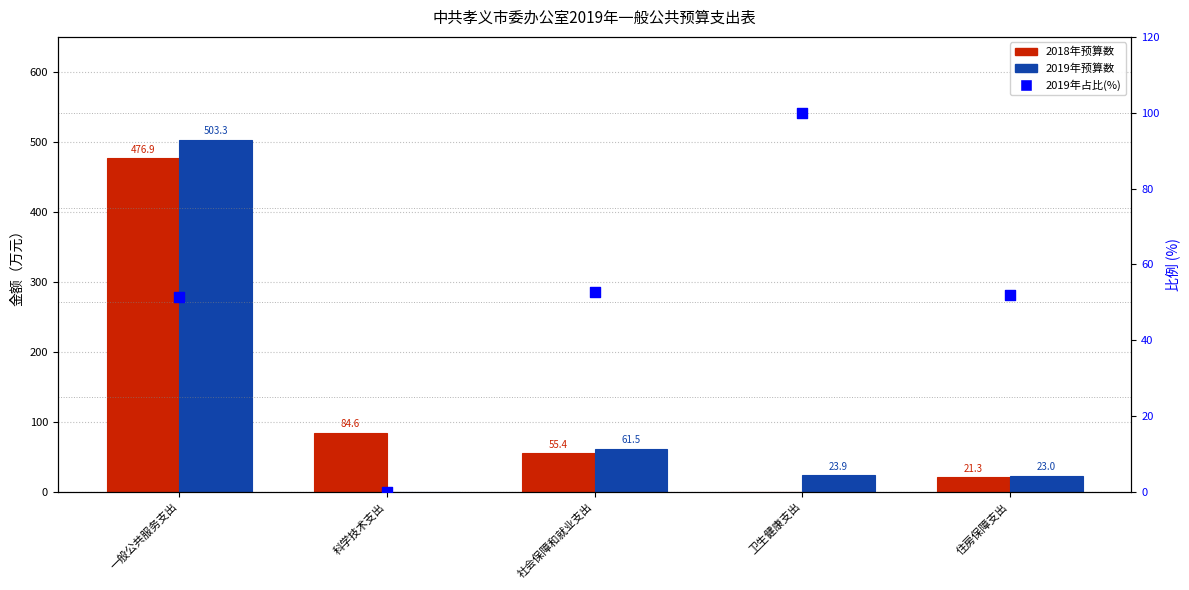

Which series reaches the maximum Y coordinate?

2019年预算数